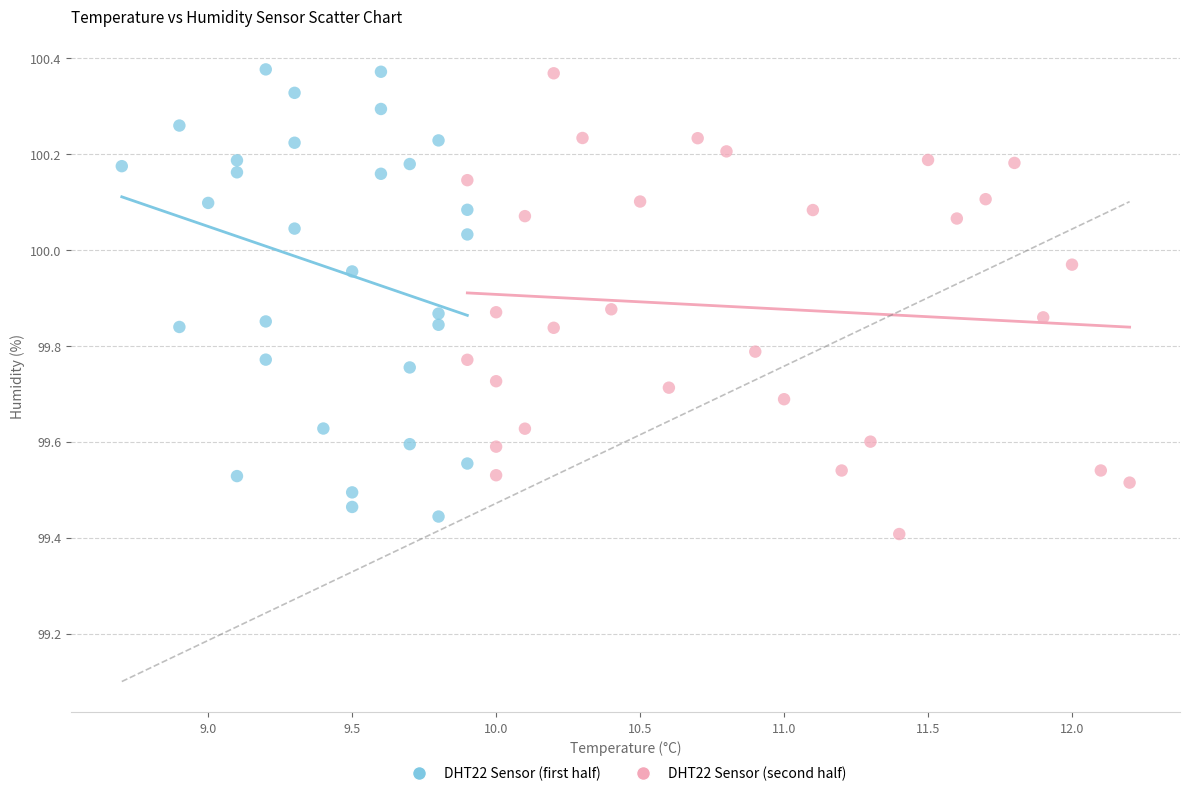

What are all the series names shown in the legend?

DHT22 Sensor (first half), DHT22 Sensor (second half)